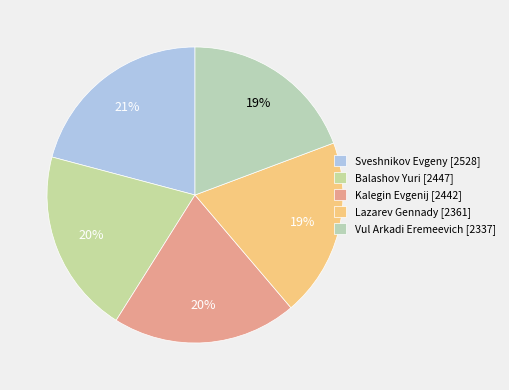

Is there any slice that represents more than half of the pie?

No